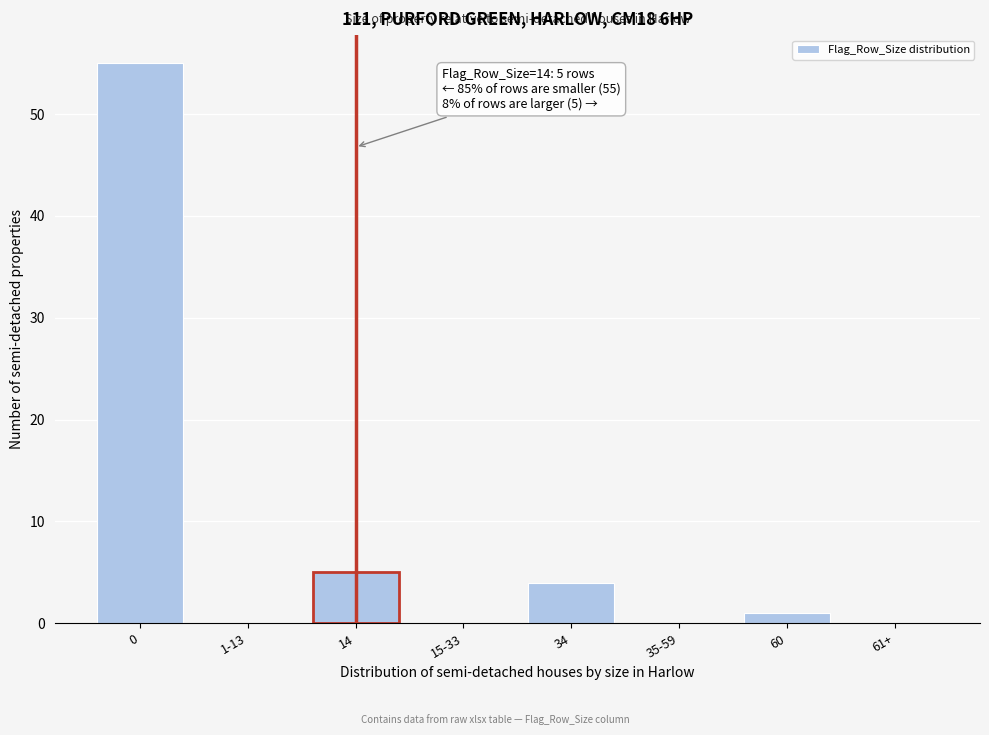

Reading left to right, list all the values displayed in this chart.

0=55	1-13=0	14=5	15-33=0	34=4	35-59=0	60=1	61+=0